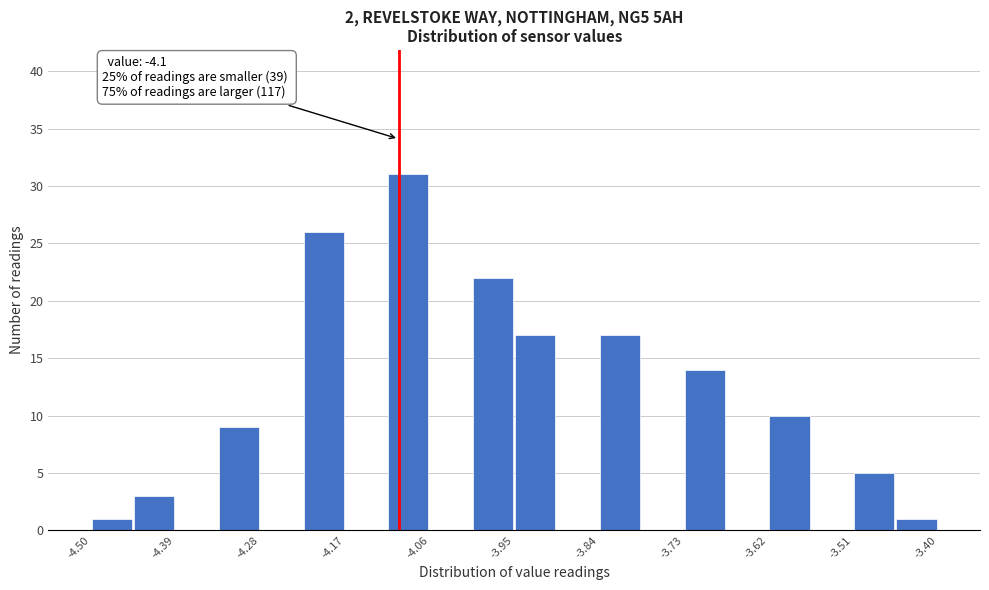

Read against the x-axis, roughly where is the centre of the tallest bar?

-4.08